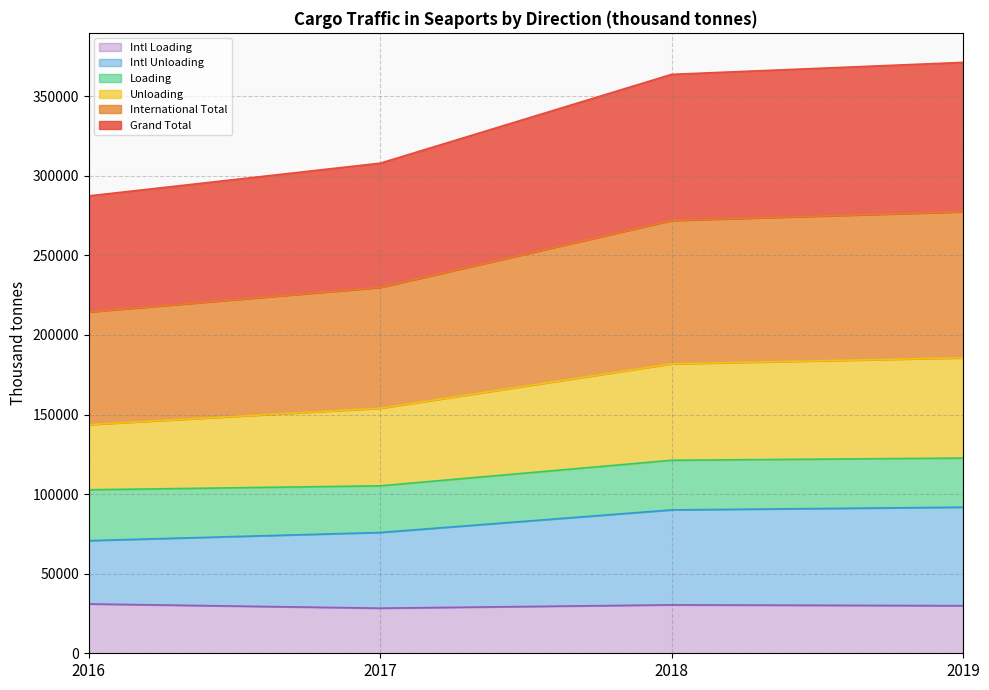

True or false: Intl Unloading and Grand Total intersect in this chart.

False